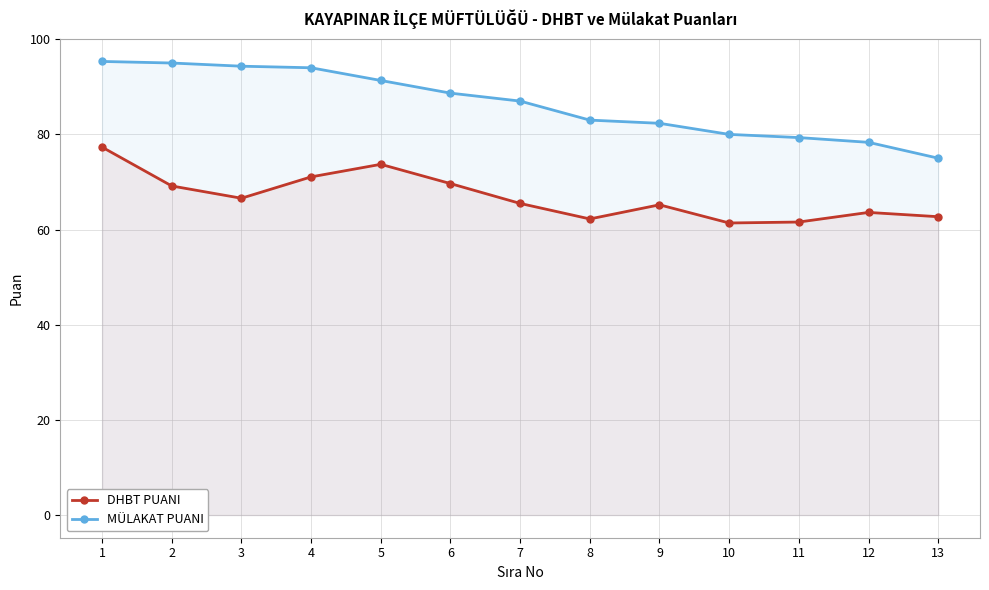

Reading left to right, what are all the values shown in this chart?

DHBT PUANI: 1=77.3	2=69.2	3=66.6	4=71.1	5=73.7	6=69.7	7=65.5	8=62.2	9=65.2	10=61.4	11=61.6	12=63.6	13=62.7
MÜLAKAT PUANI: 1=95.3	2=95.0	3=94.3	4=94.0	5=91.3	6=88.7	7=87.0	8=83.0	9=82.3	10=80.0	11=79.3	12=78.3	13=75.0